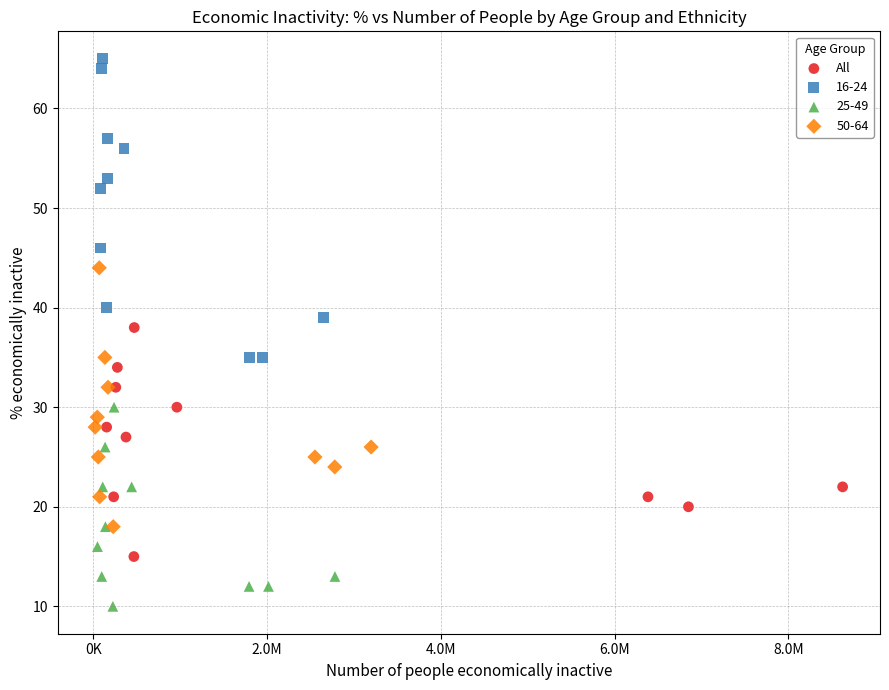

Which series contains the highest Y value?

16-24